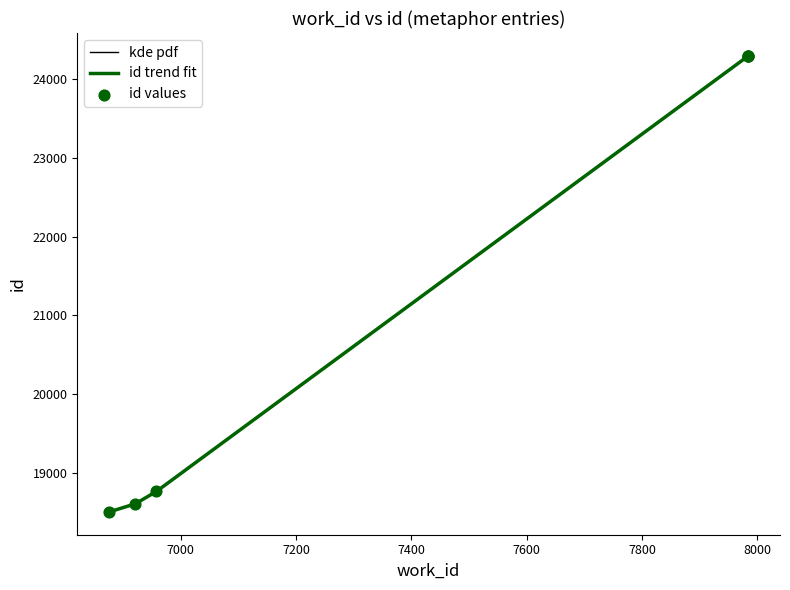

Between 6958 and 7984, which is larger?

7984